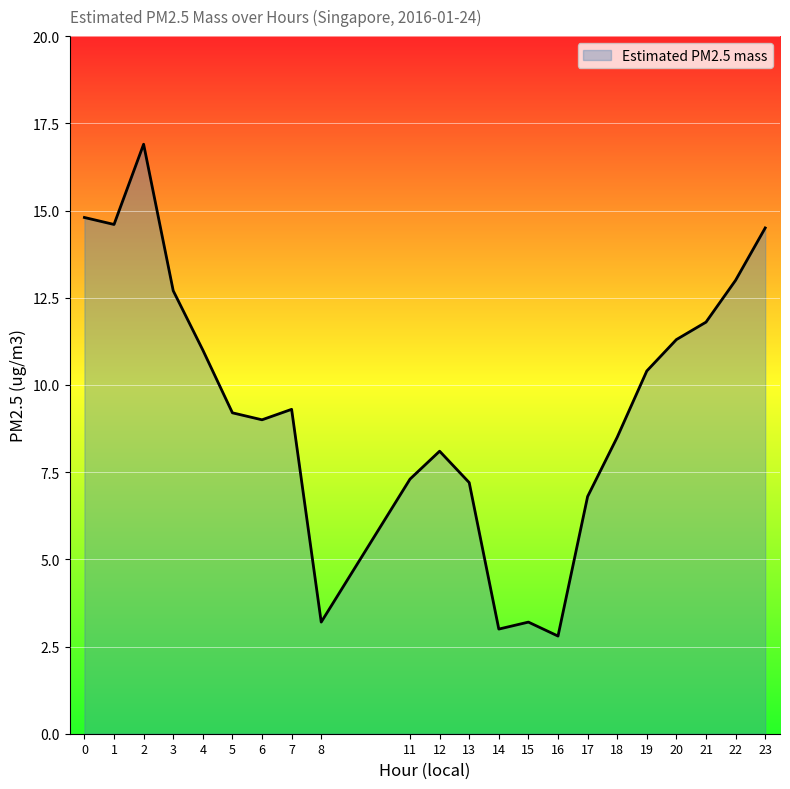

How many lines are shown in the chart?

1